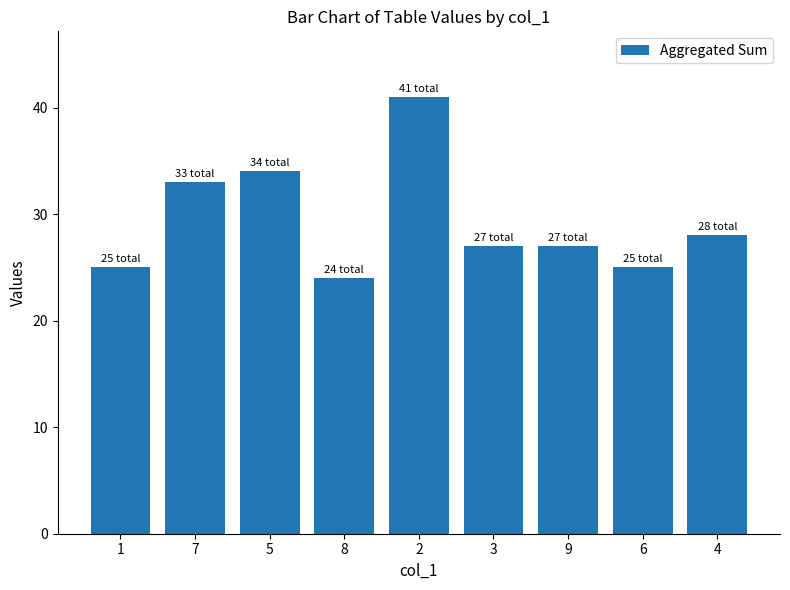

The chart shows a value of 27 at 9. True or false?

True